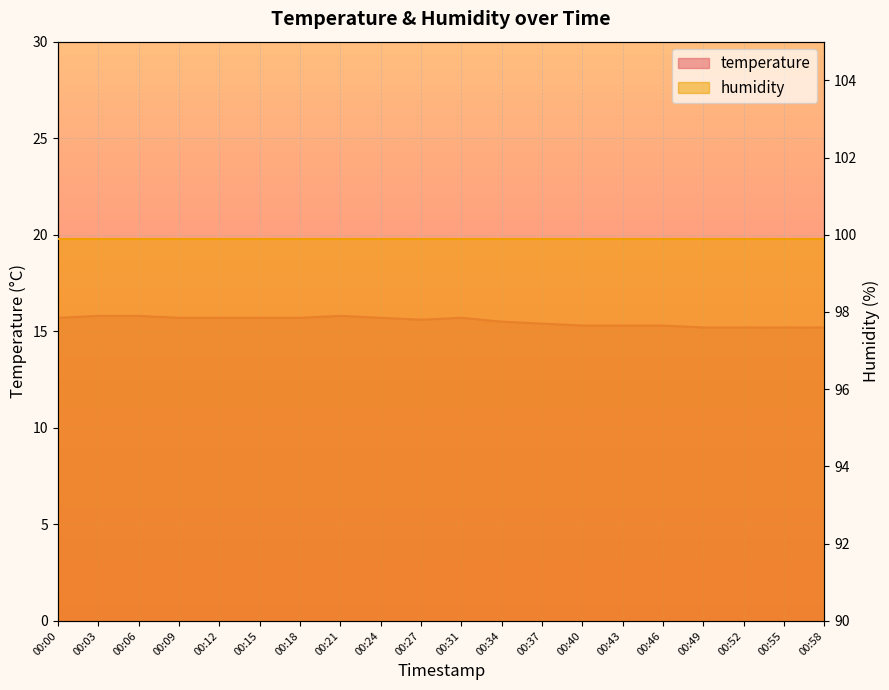

What is the minimum value shown in the chart?

15.2